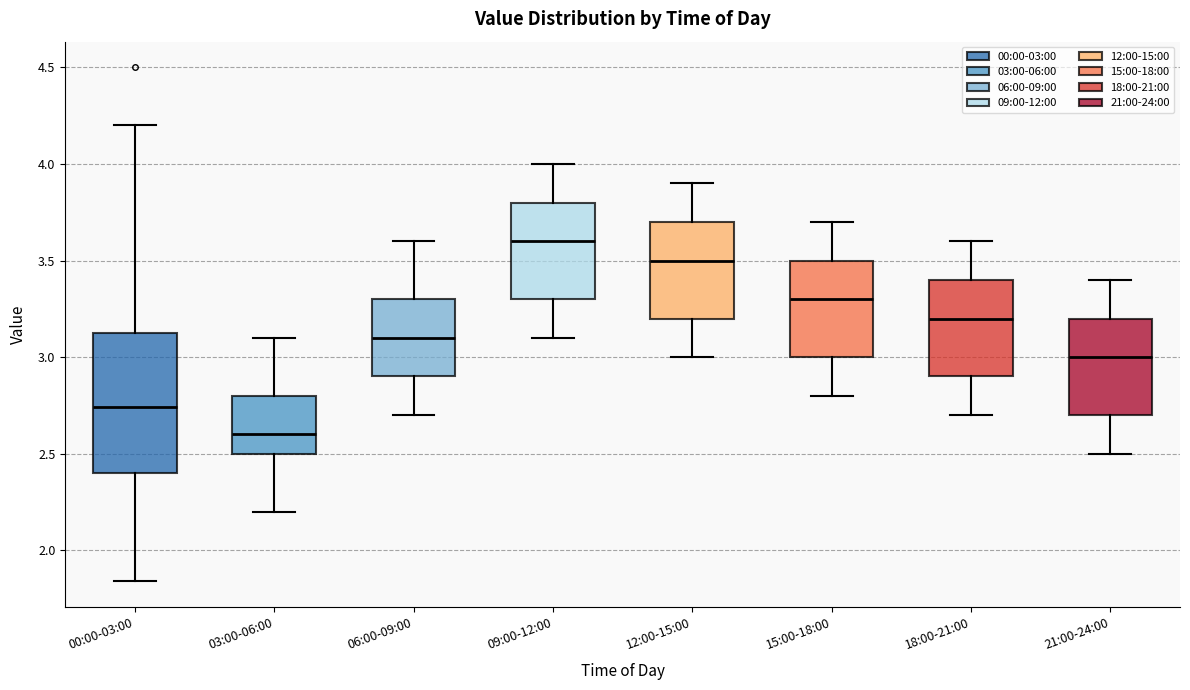

Reading left to right, transcribe this box plot: for each box, give where its median line is, the range the box spans, and where its two whiskers end, as read against the y-axis. The values are not printed on the chart, so give them approximately, as read against the axis.

00:00-03:00: median 2.75, box 2.40 to 3.15, whiskers 1.85 to 4.20
03:00-06:00: median 2.60, box 2.50 to 2.80, whiskers 2.20 to 3.10
06:00-09:00: median 3.10, box 2.90 to 3.30, whiskers 2.70 to 3.60
09:00-12:00: median 3.60, box 3.30 to 3.80, whiskers 3.10 to 4.00
12:00-15:00: median 3.50, box 3.20 to 3.70, whiskers 3.00 to 3.90
15:00-18:00: median 3.30, box 3.00 to 3.50, whiskers 2.80 to 3.70
18:00-21:00: median 3.20, box 2.90 to 3.40, whiskers 2.70 to 3.60
21:00-24:00: median 3.00, box 2.70 to 3.20, whiskers 2.50 to 3.40